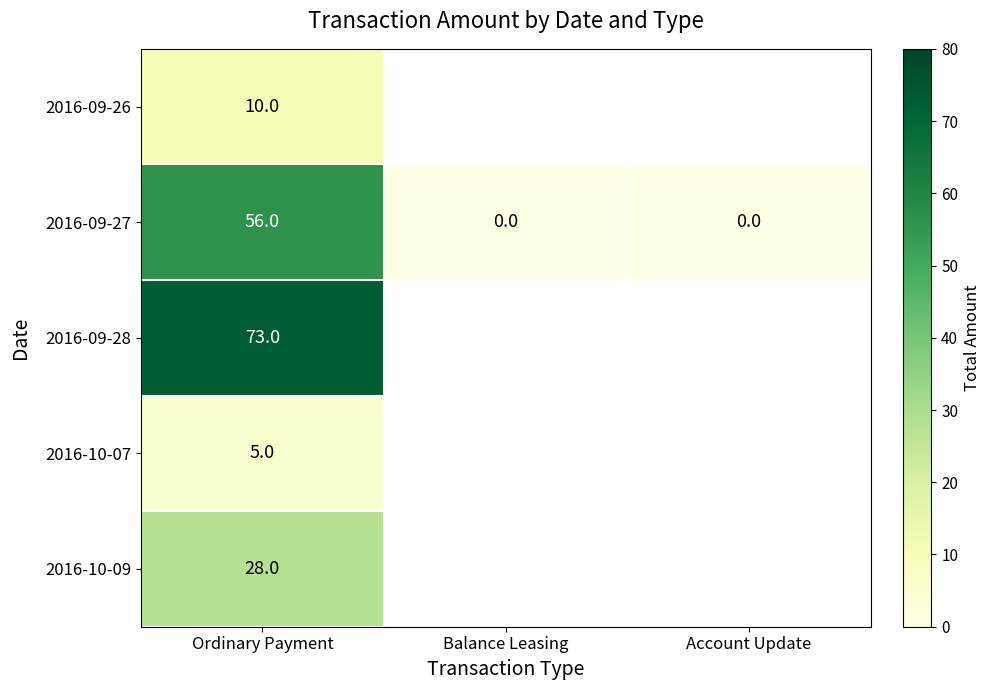

How many values in the 2016-09-27 series exceed 0?

1